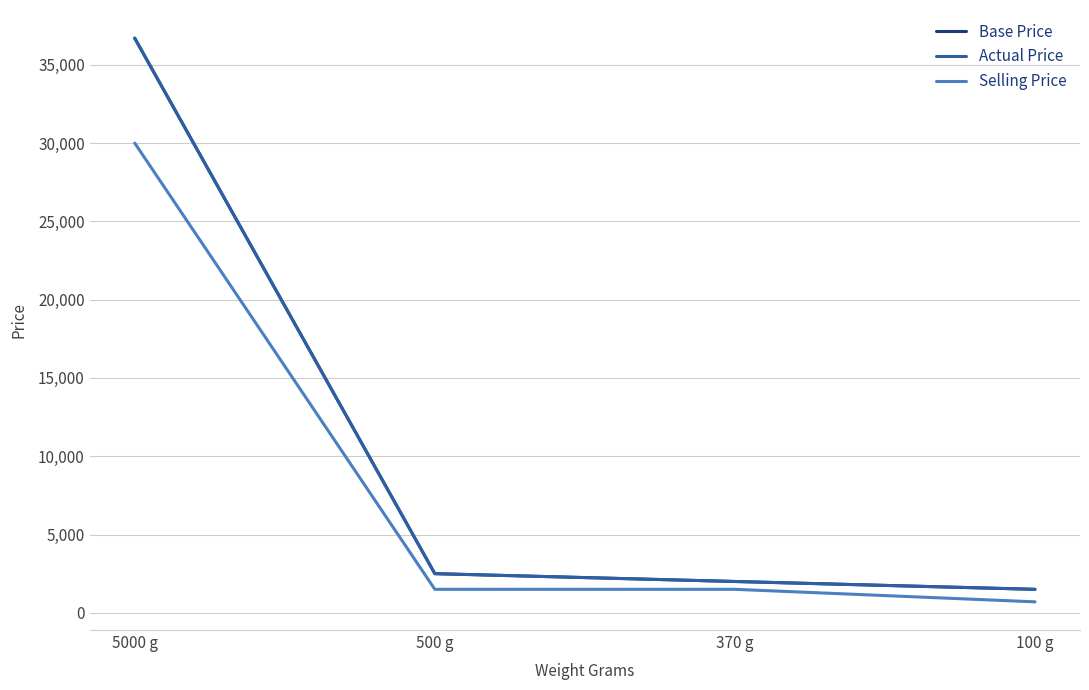

Reading right to left, what are all the values shown in this chart?

Base Price: 1499	1999	2499	36699
Actual Price: 1499	1999	2499	36699
Selling Price: 699	1499	1499	29999